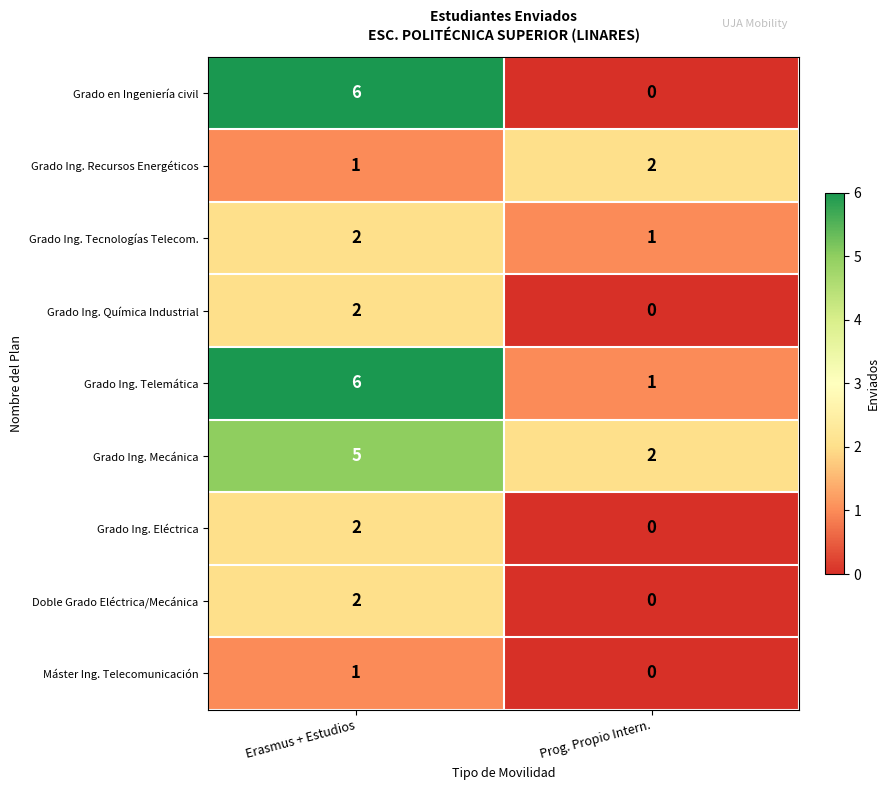

Reading left to right, extract all data points from this chart.

Grado en Ingeniería civil: 6	0
Grado Ing. Recursos Energéticos: 1	2
Grado Ing. Tecnologías Telecom.: 2	1
Grado Ing. Química Industrial: 2	0
Grado Ing. Telemática: 6	1
Grado Ing. Mecánica: 5	2
Grado Ing. Eléctrica: 2	0
Doble Grado Eléctrica/Mecánica: 2	0
Máster Ing. Telecomunicación: 1	0